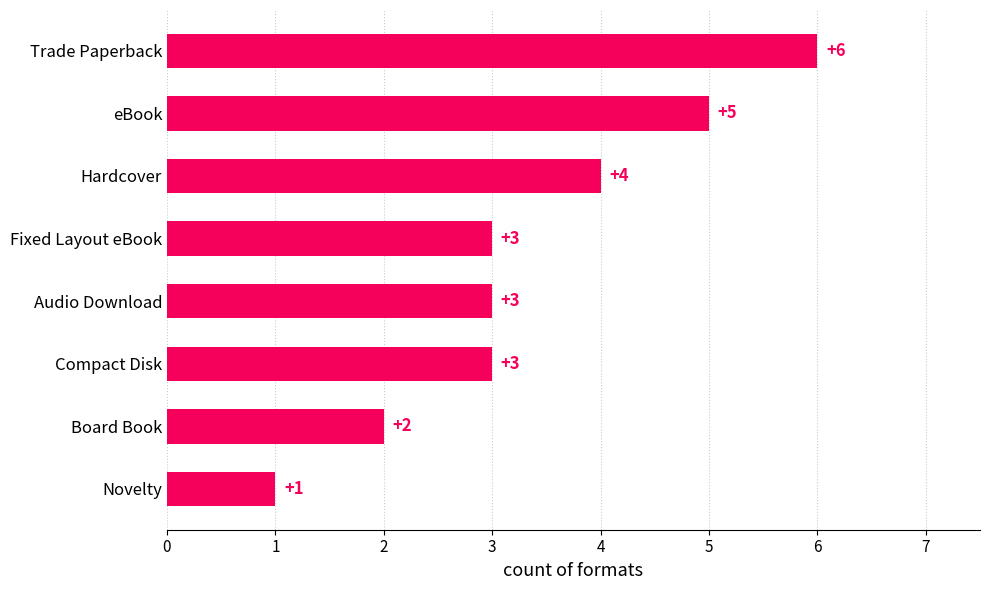

Reading top to bottom, transcribe all the data shown in this chart.

6	5	4	3	3	3	2	1